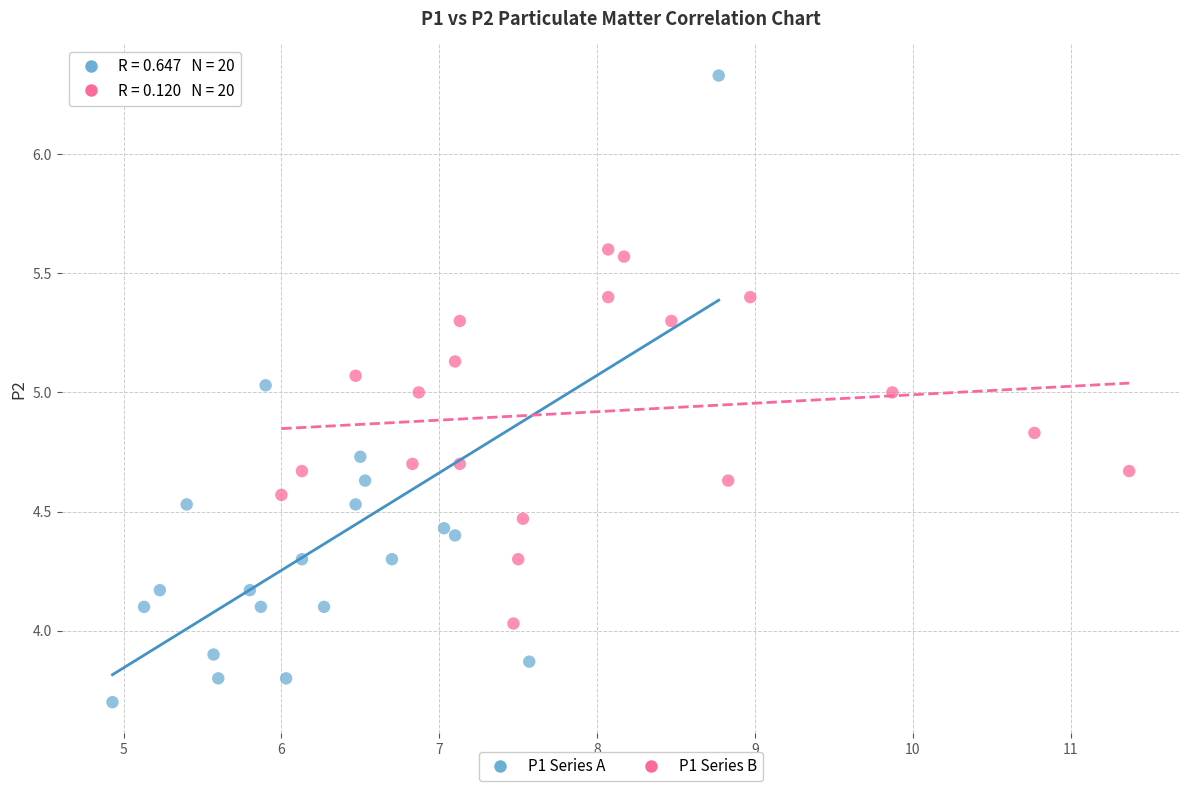

Which series has the widest spread of Y values?

P1 Series A